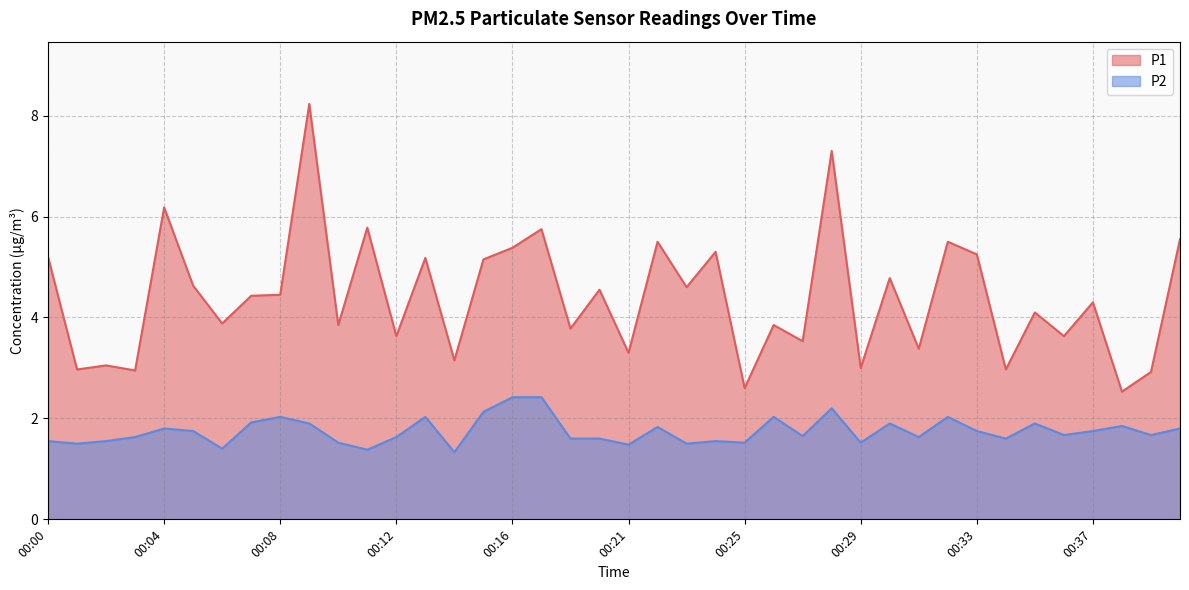

List the labels in order of P1 value, smallest first.

00:38, 00:25, 00:39, 00:03, 00:01, 00:34, 00:29, 00:02, 00:14, 00:21, 00:31, 00:27, 00:12, 00:36, 00:19, 00:10, 00:26, 00:06, 00:35, 00:37, 00:07, 00:08, 00:20, 00:23, 00:05, 00:30, 00:15, 00:13, 00:00, 00:33, 00:24, 00:16, 00:22, 00:32, 00:40, 00:18, 00:11, 00:04, 00:28, 00:09